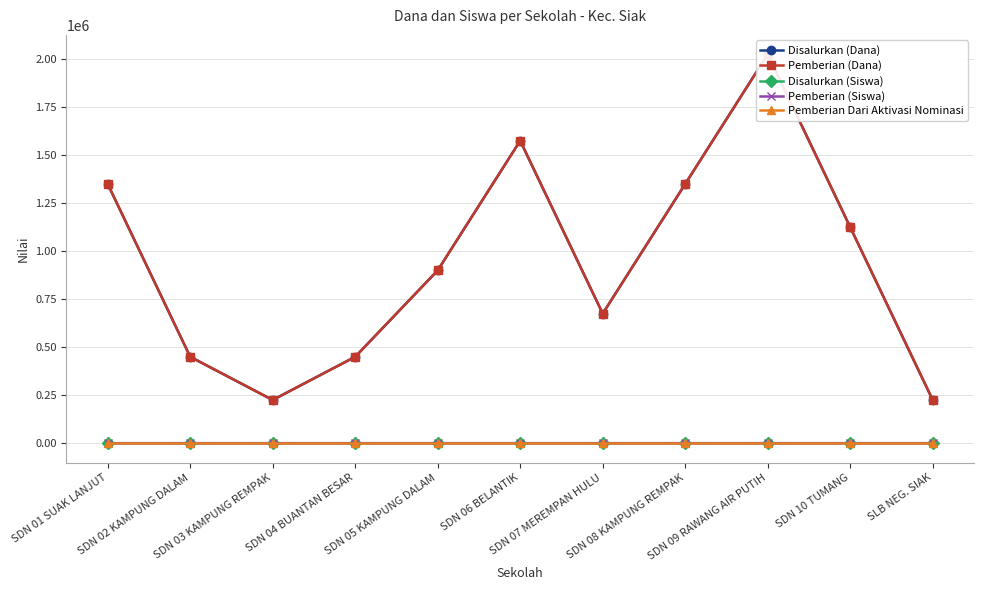

At how many categories does at least one series exceed 1043533?

5